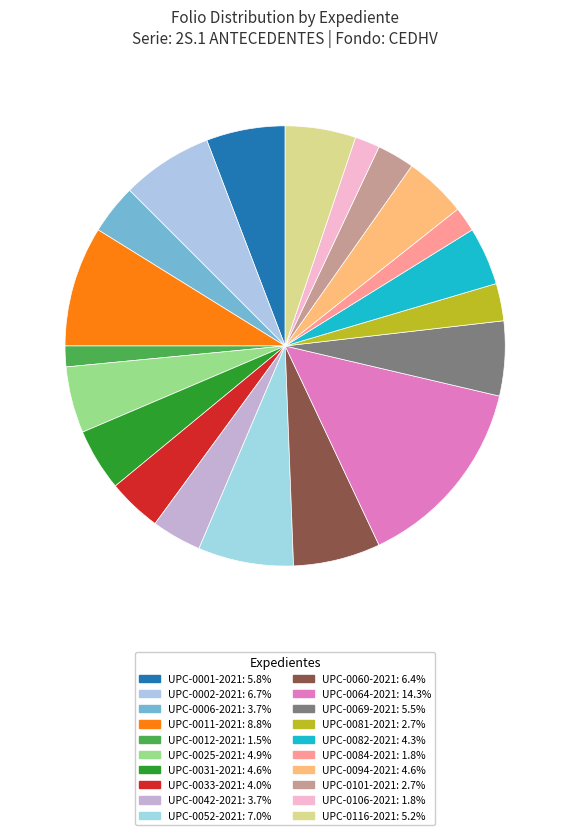

Count the number of slices in the pie.

20